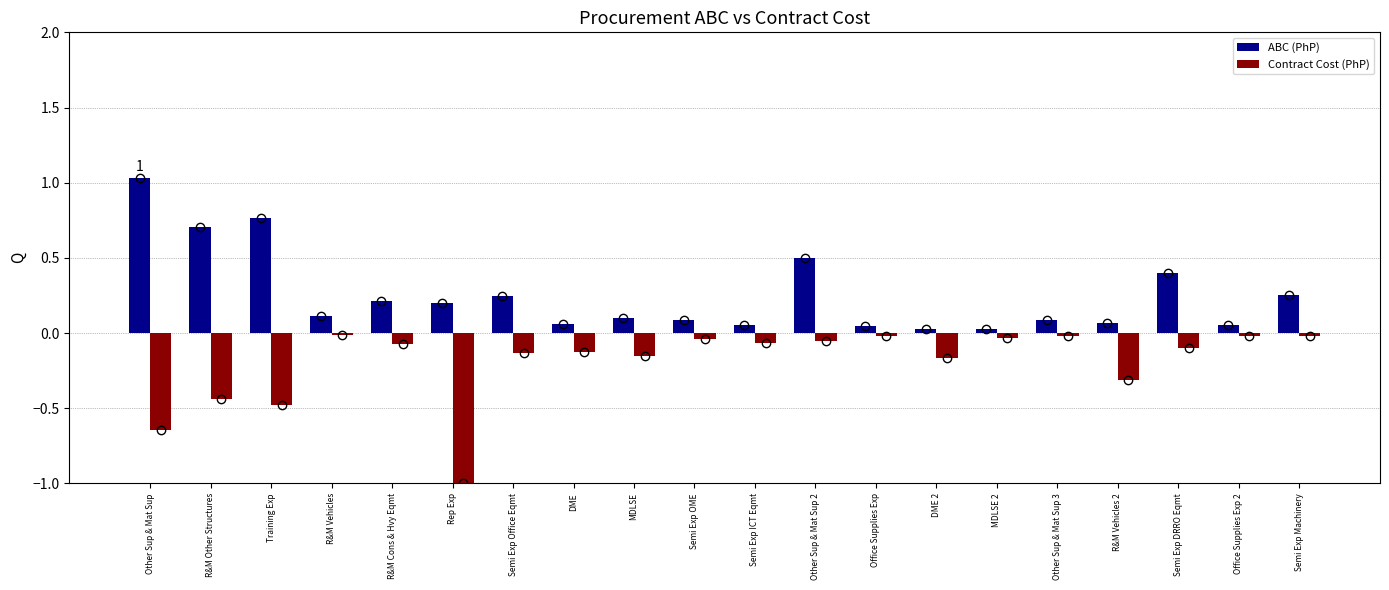

At which category is the sum across all series the highest?

Other Sup & Mat Sup 2